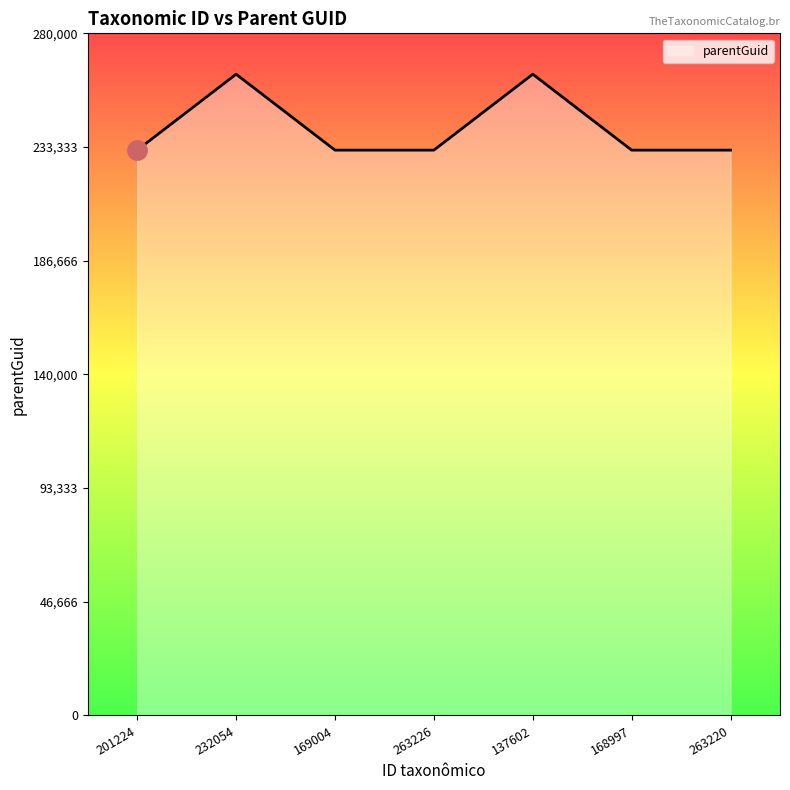

How many lines are shown in the chart?

1